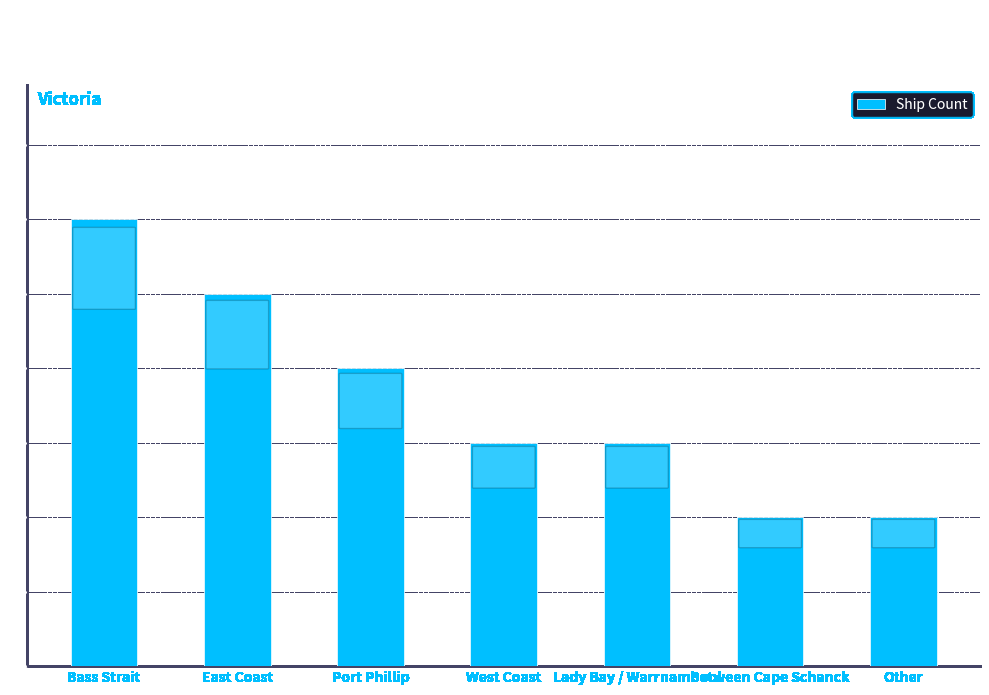

The chart shows a value of 9 at East Coast. True or false?

False